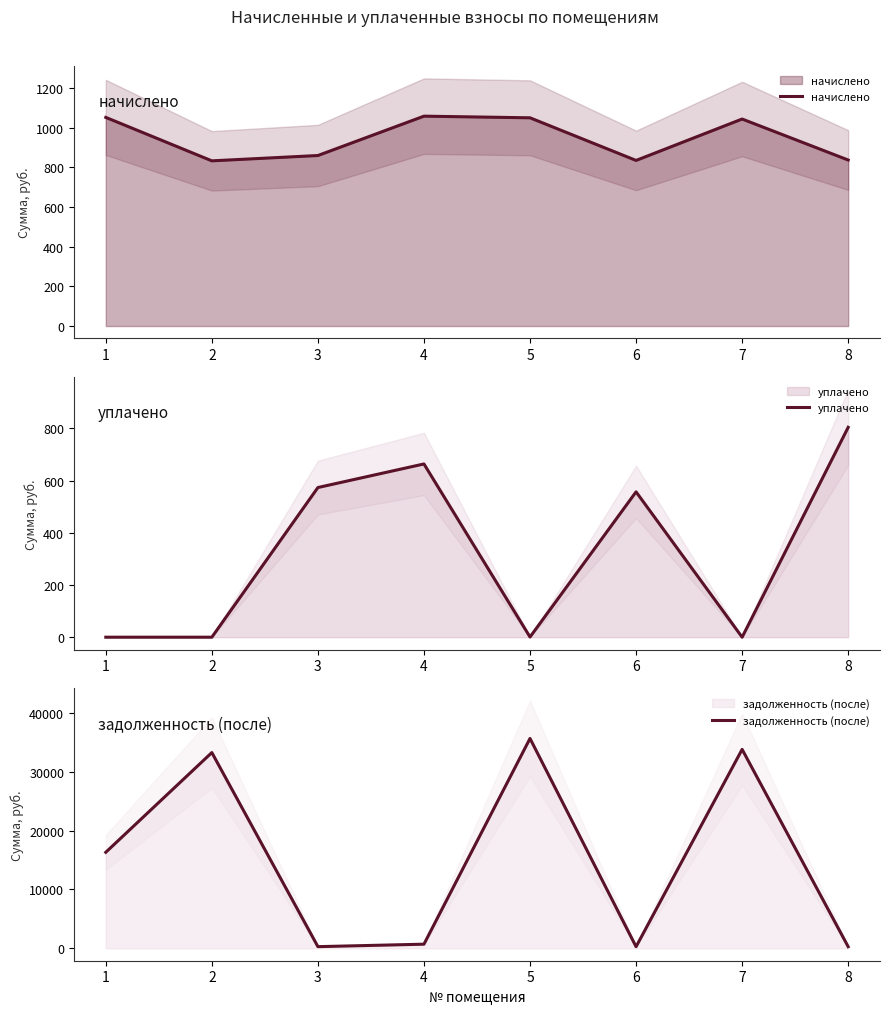

How many interior local peaks does the уплачено series have?

2